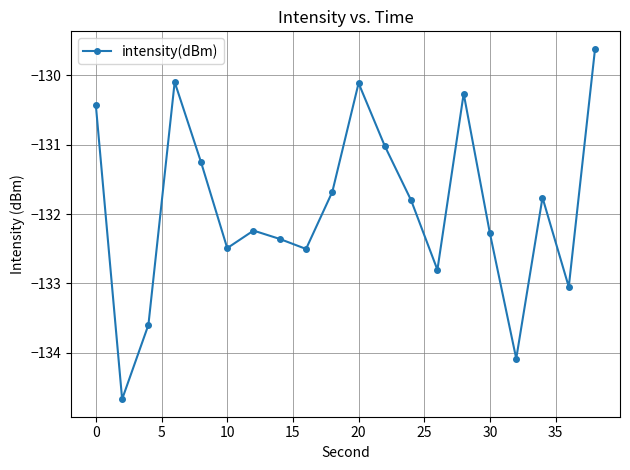

What is the average value?

-131.9